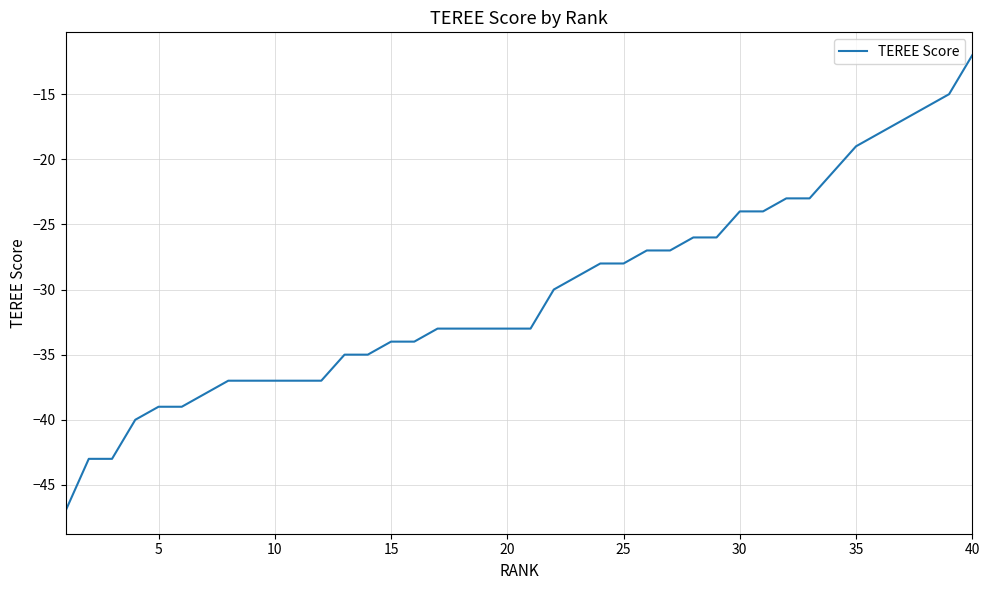

What is the minimum value shown in the chart?

-47